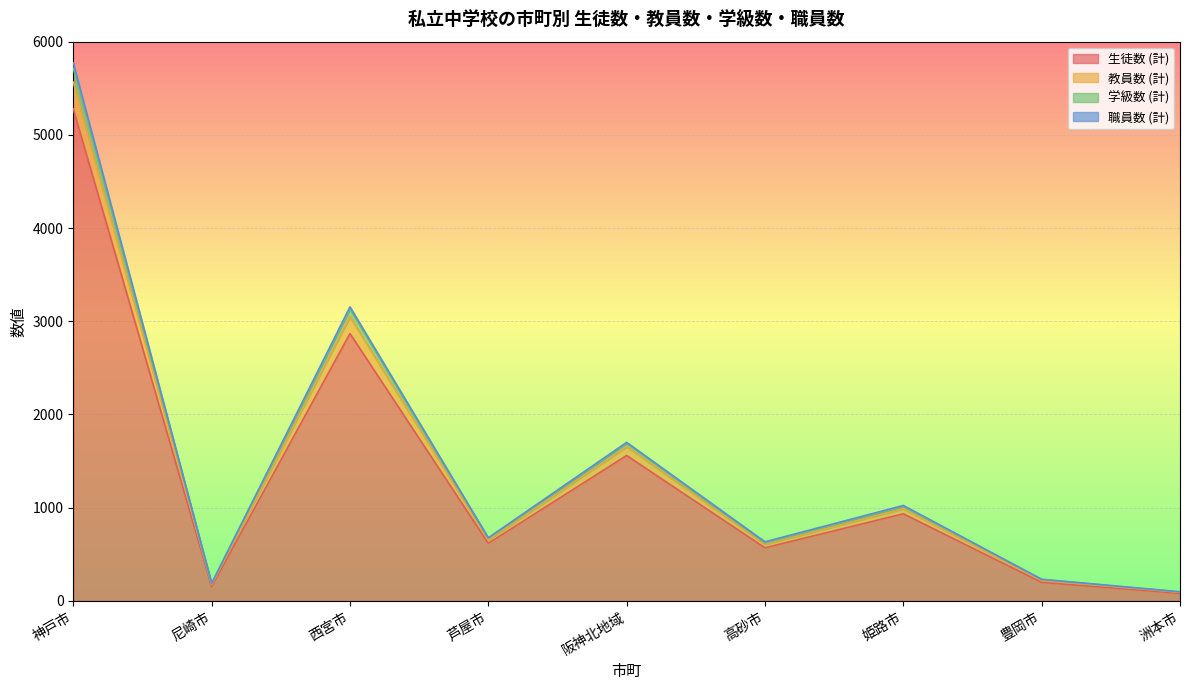

At which label does 生徒数 (計) reach its peak?

神戸市